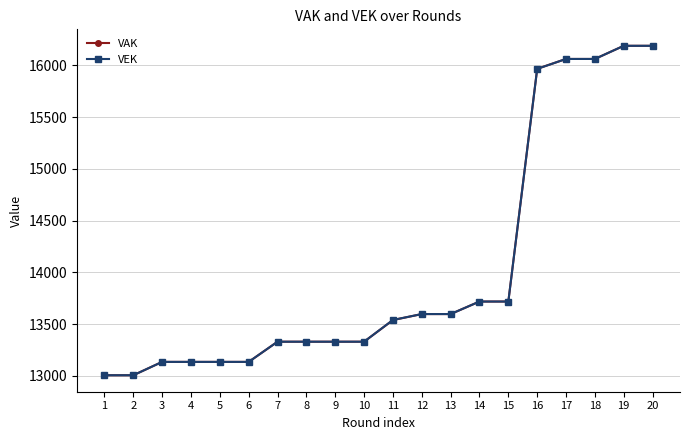

How many data points does each series have?

20